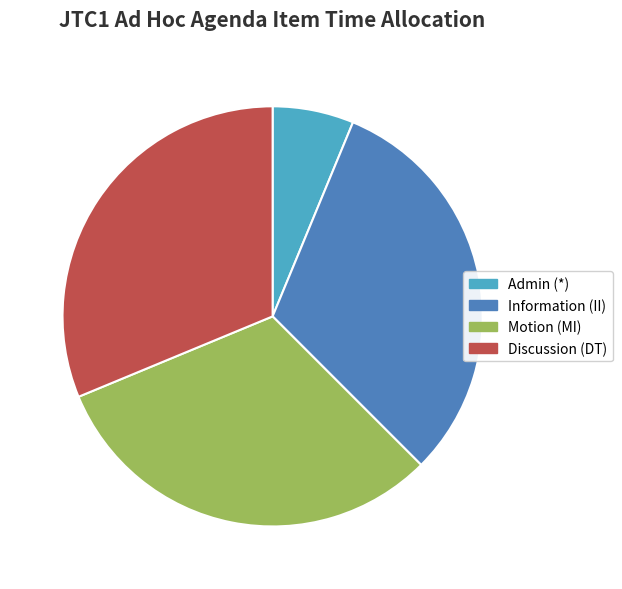

The Admin (*) slice represents 17% of the pie. True or false?

False